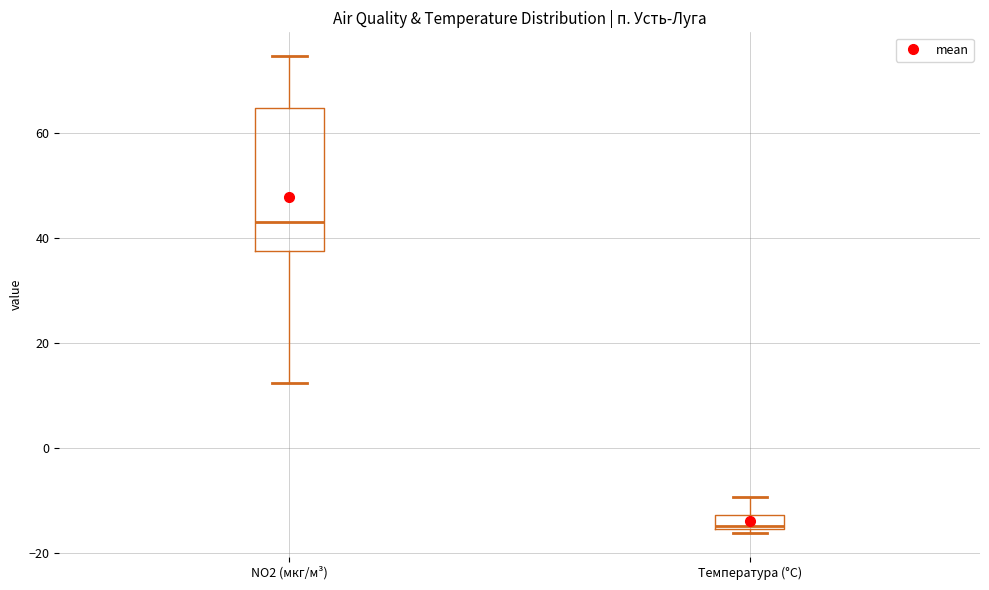

Comparing the boxes themselves (not the whiskers), which one is the tallest?

NO2 (мкг/м³)